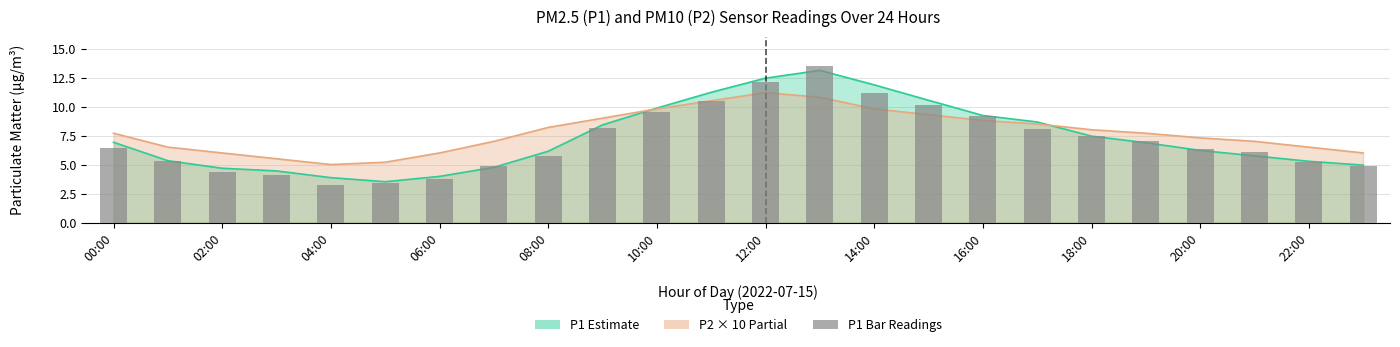

The value at 13 is 20.4. True or false?

False